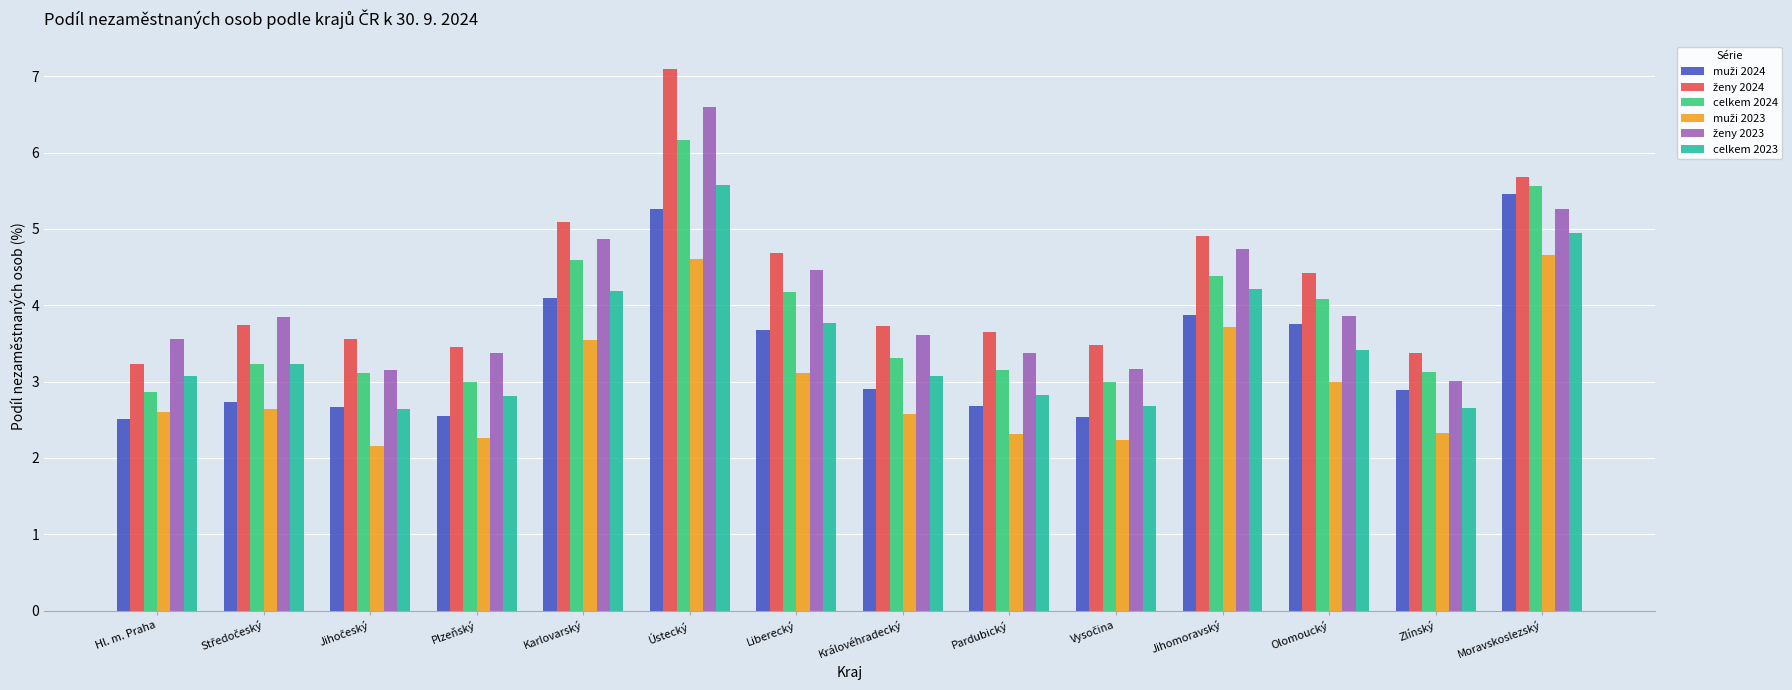

At which label does celkem 2023 first exceed 3?

Hl. m. Praha